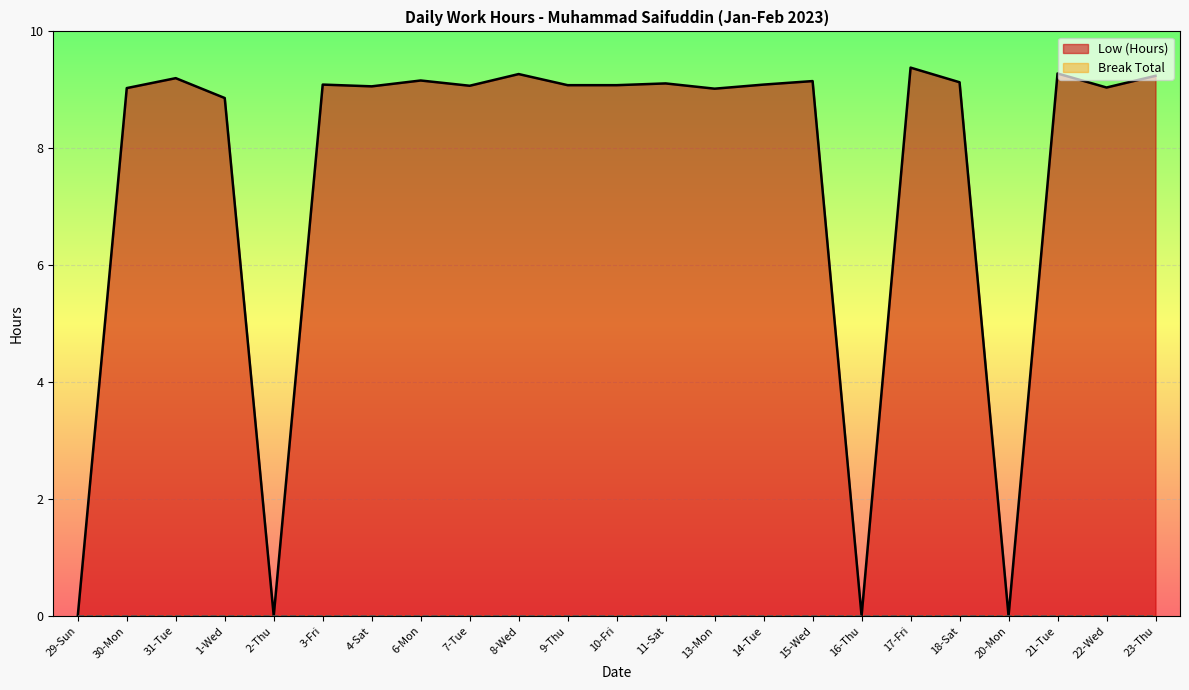

Which has a higher value, 4-Sat or 20-Mon?

4-Sat